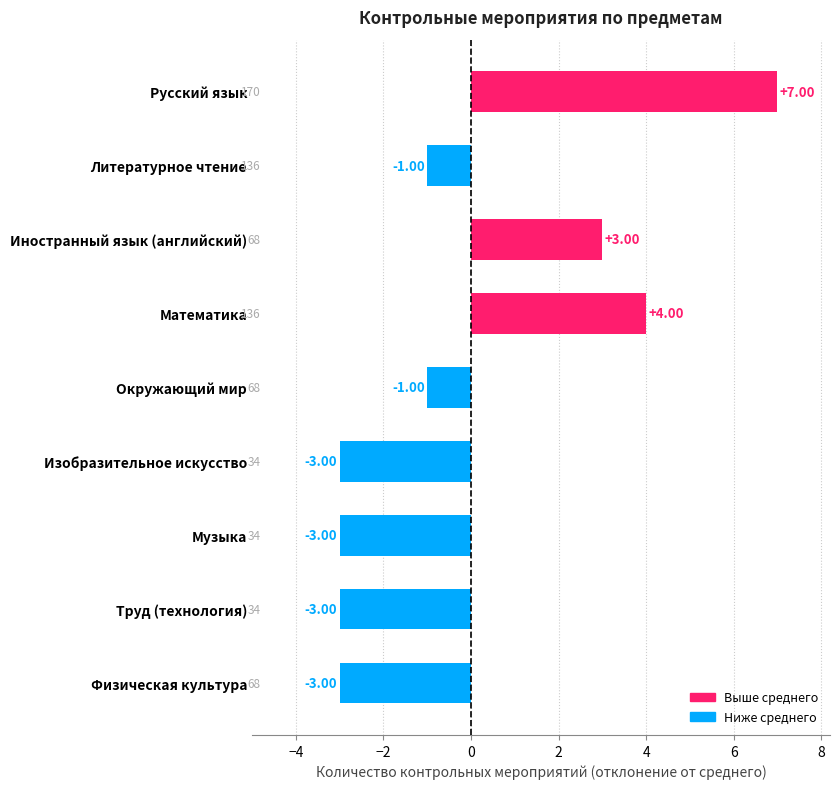

What is the label of the 5th bar from the bottom?

Окружающий мир